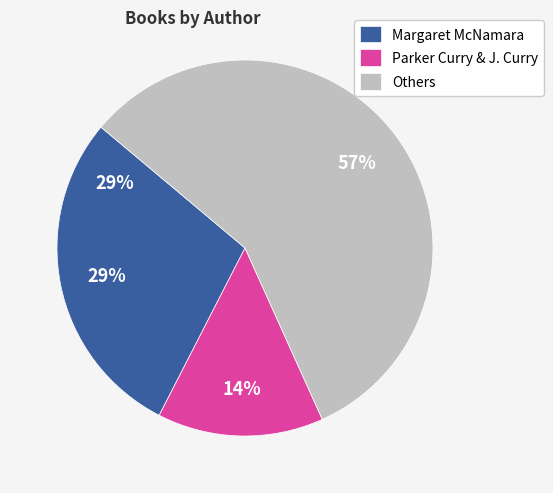

Which category has the biggest portion of the pie?

Others